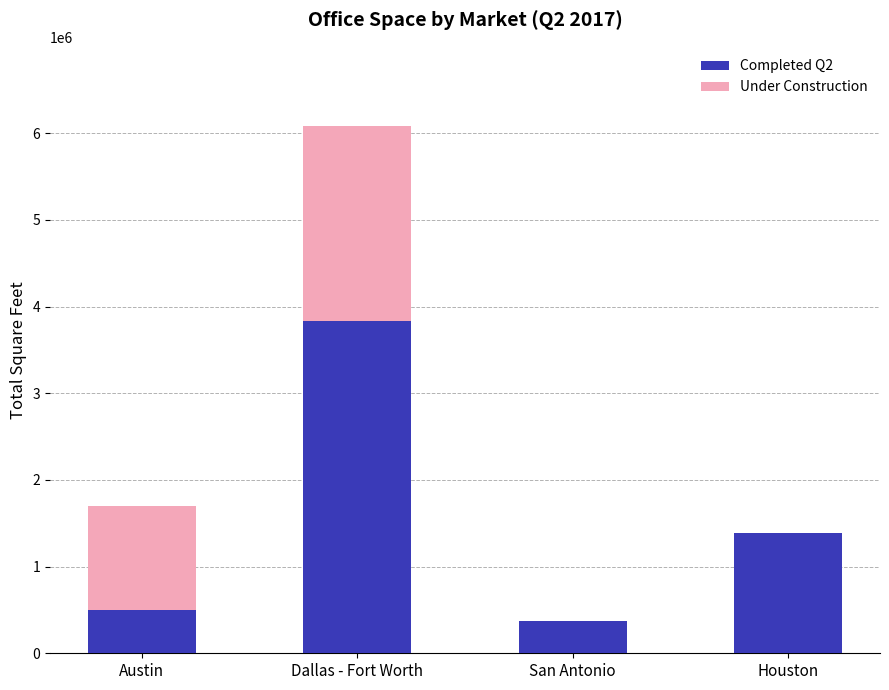

At which label does Completed Q2 first exceed 1392658?

Dallas - Fort Worth